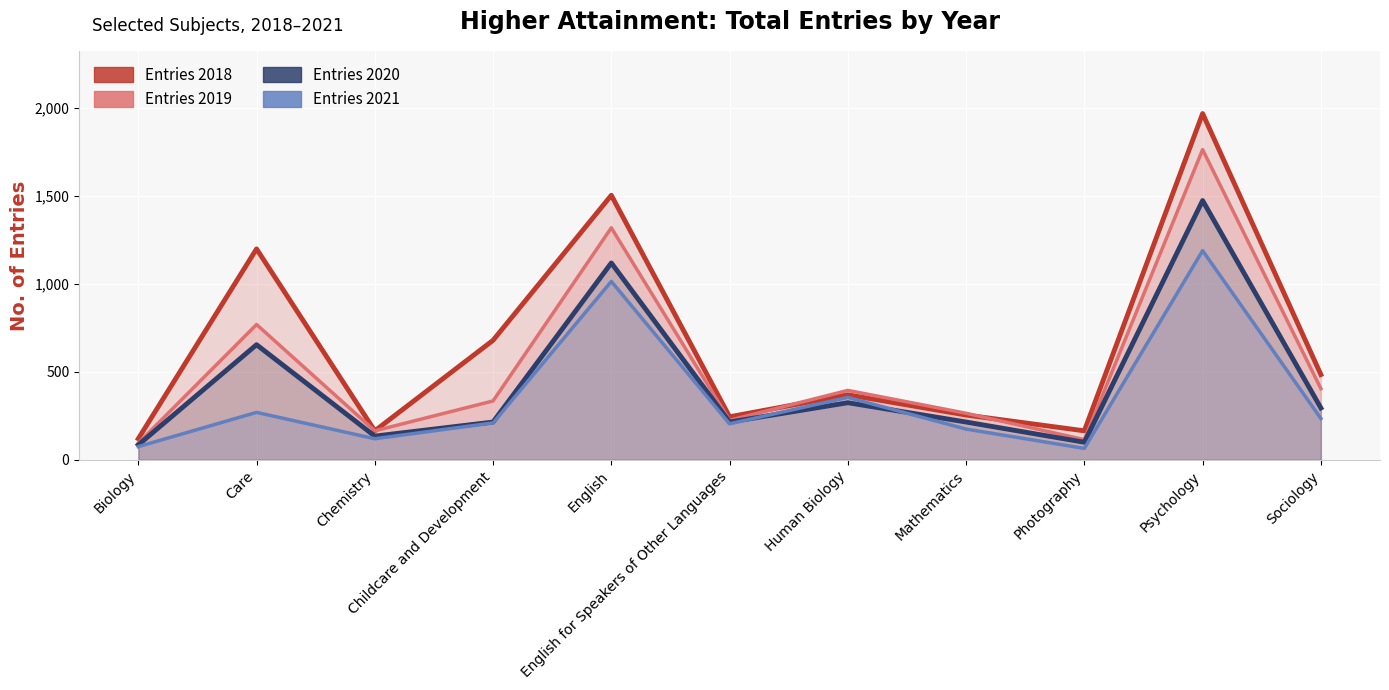

Which has a higher value, Chemistry or Photography?

Chemistry